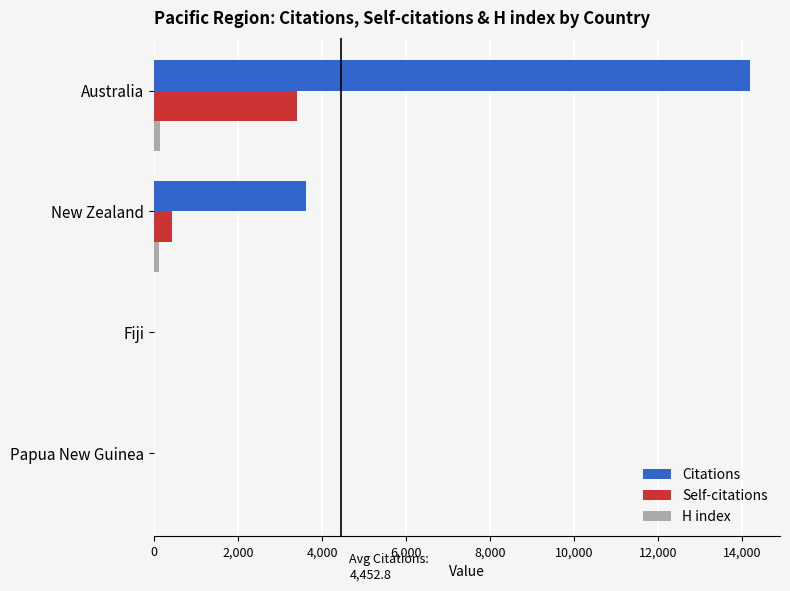

Which series has the largest total across all categories?

Citations